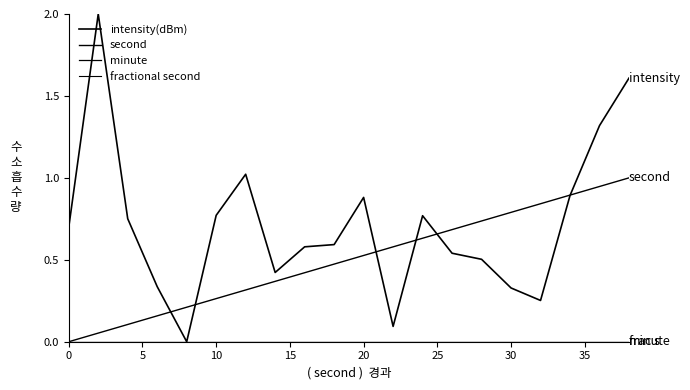

True or false: minute and second intersect in this chart.

False